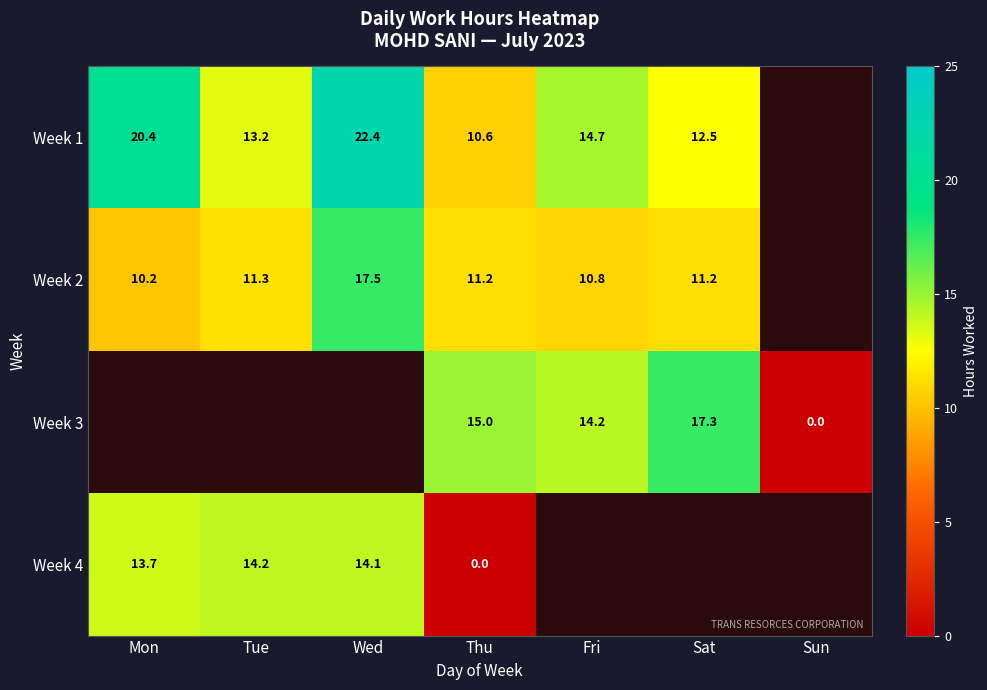

Is the value of Week 2 at Mon greater than the value of Week 4 at Mon?

No